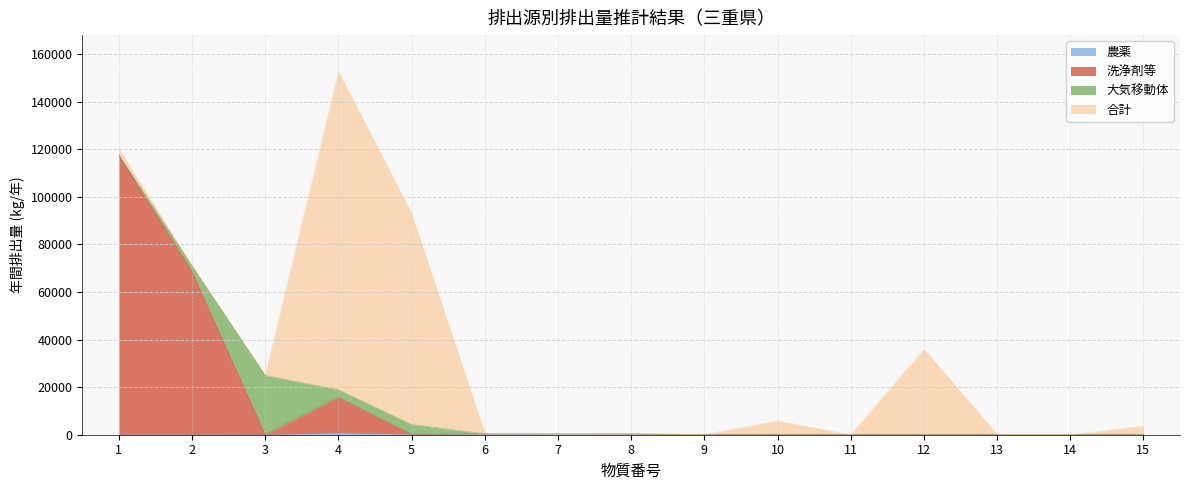

At which category is the sum across all series the highest?

4